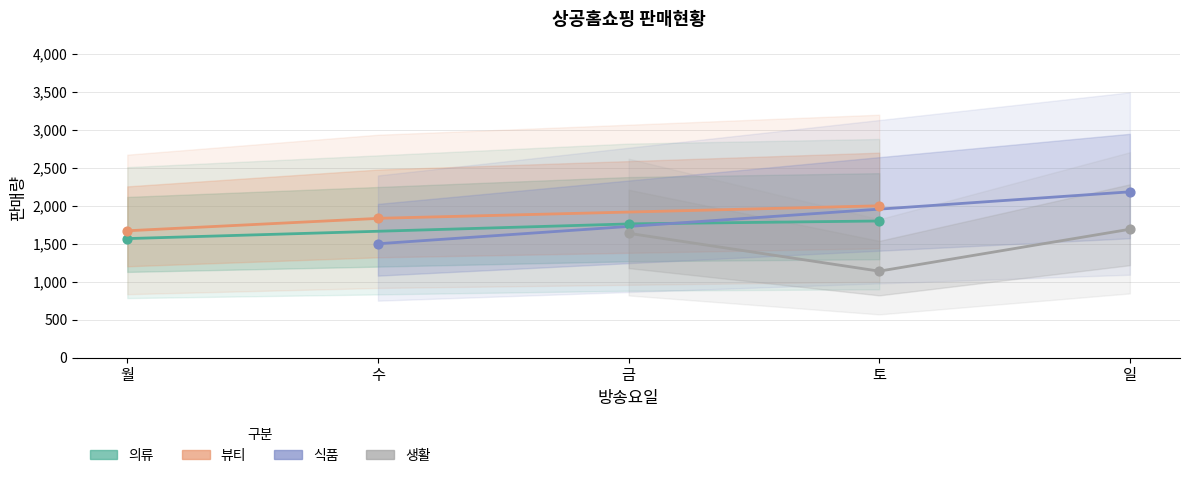

Which series has the widest spread of Y values?

생활